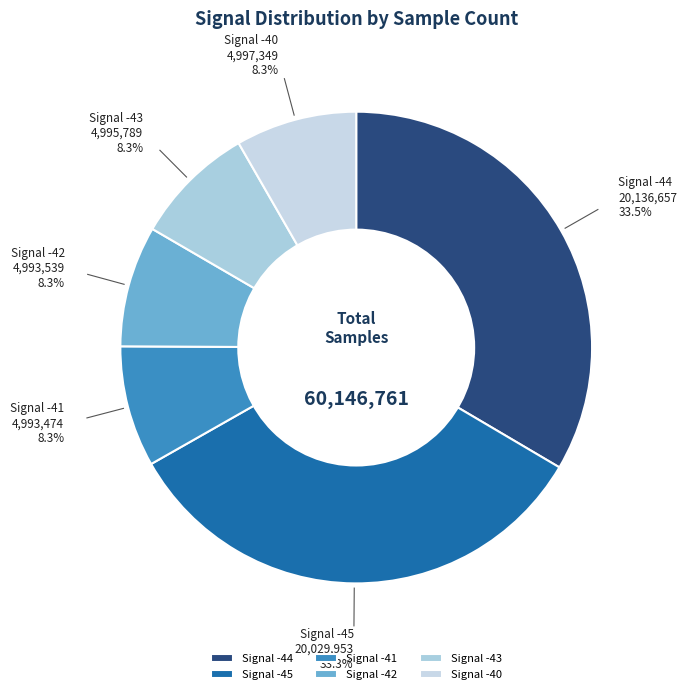

What is the ratio of the value at Signal -44 to the value at Signal -40?

4.0